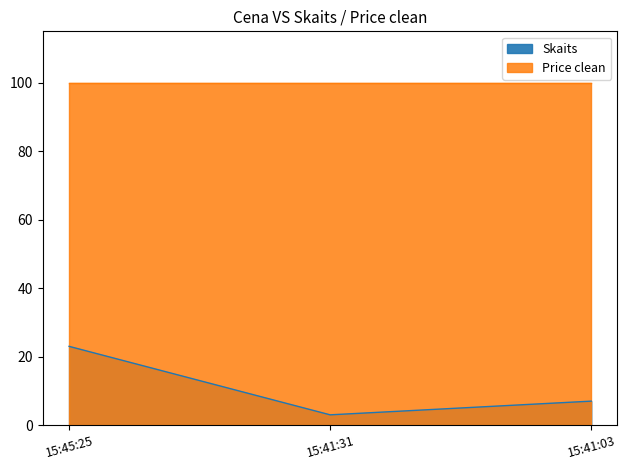

What position from the left is 15:41:31?

2